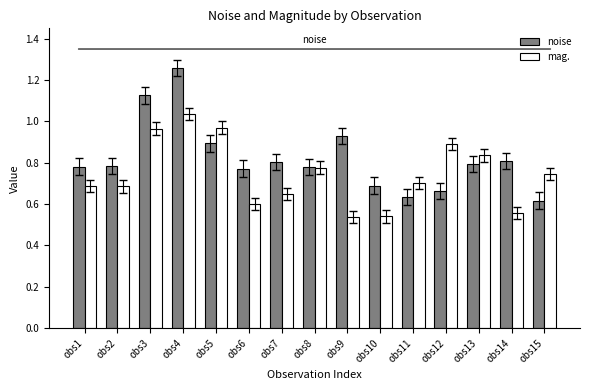

What is the total value across all series at obs15?

1.4